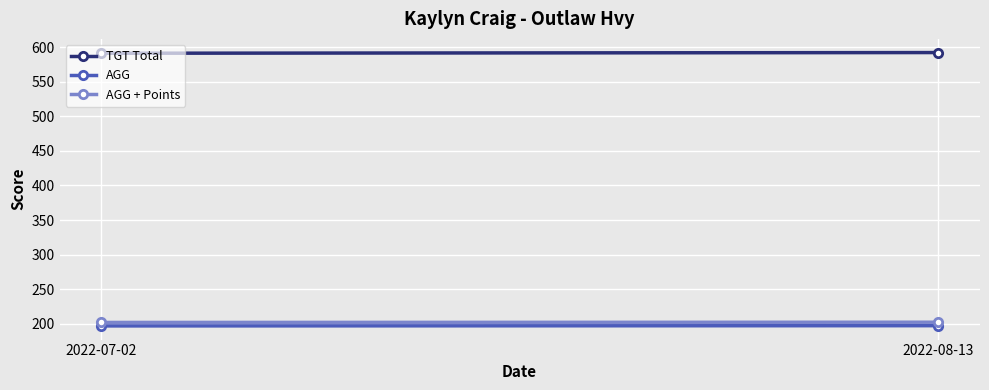

Reading right to left, transcribe all the data shown in this chart.

TGT Total: 592.0	591.0
AGG: 197.3	197.0
AGG + Points: 202.3	202.0